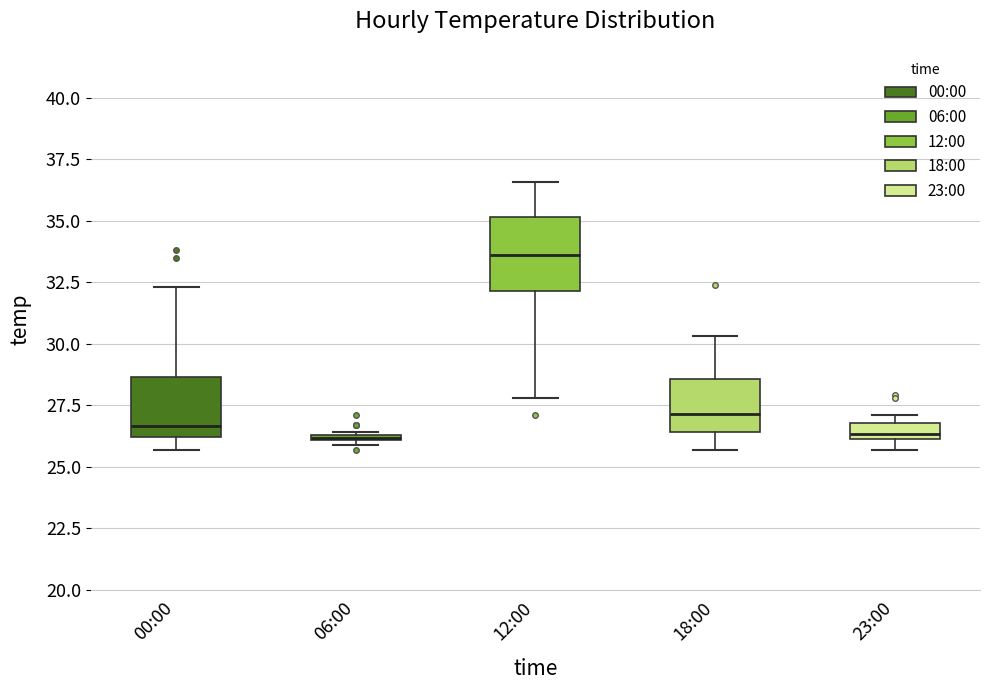

Where is the lower edge of the box for 06:00 on the y-axis? The values are not printed on the chart, so give them approximately, as read against the axis.

26.0